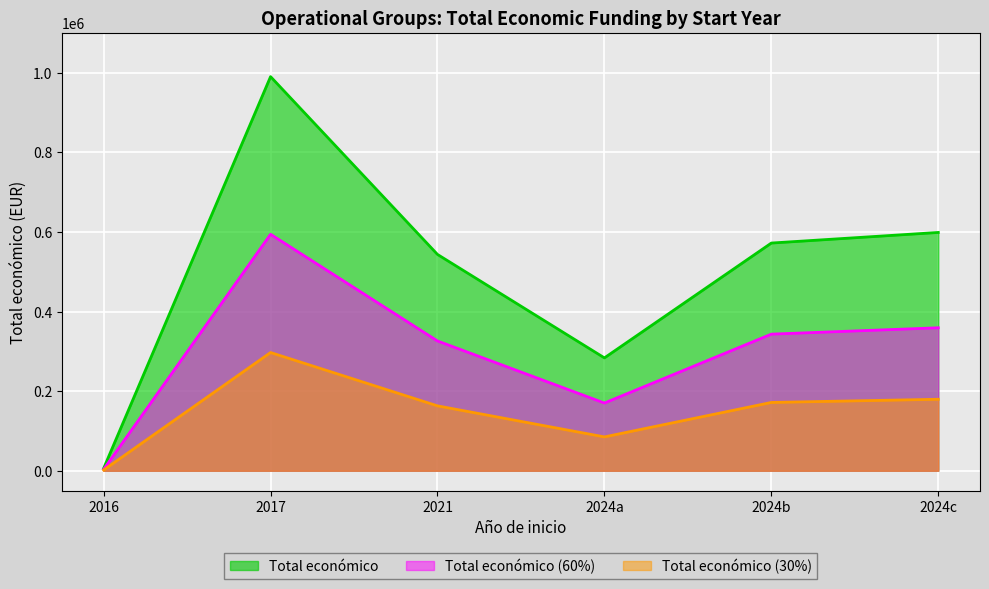

Which category has the highest value across all series?

2017